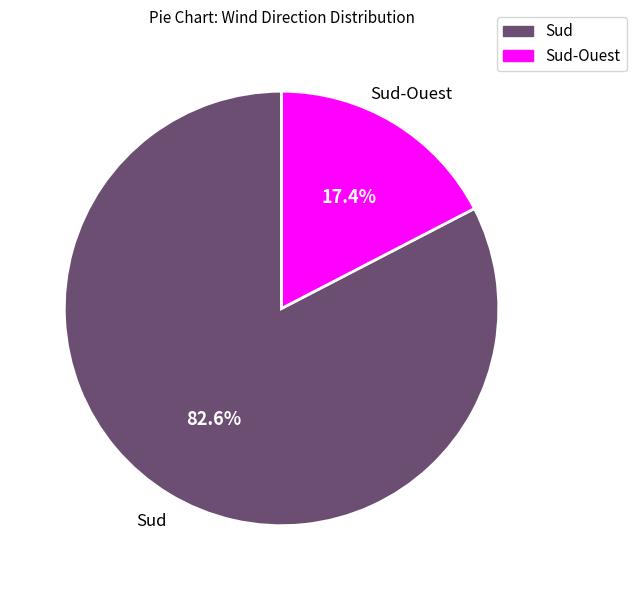

Does any single category account for the majority?

Yes